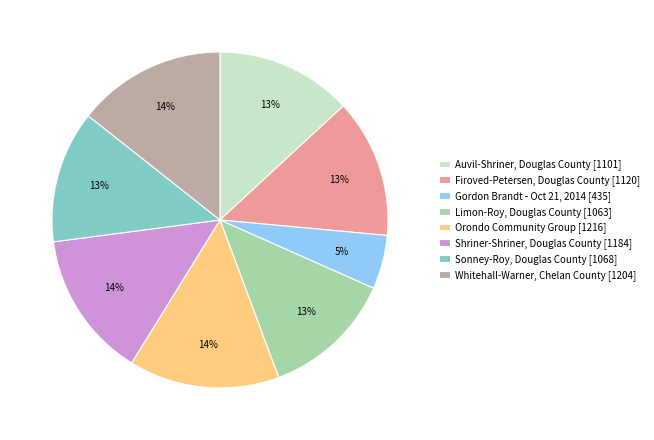

Which category has the smallest portion of the pie?

Gordon Brandt - Oct 21, 2014 [435]